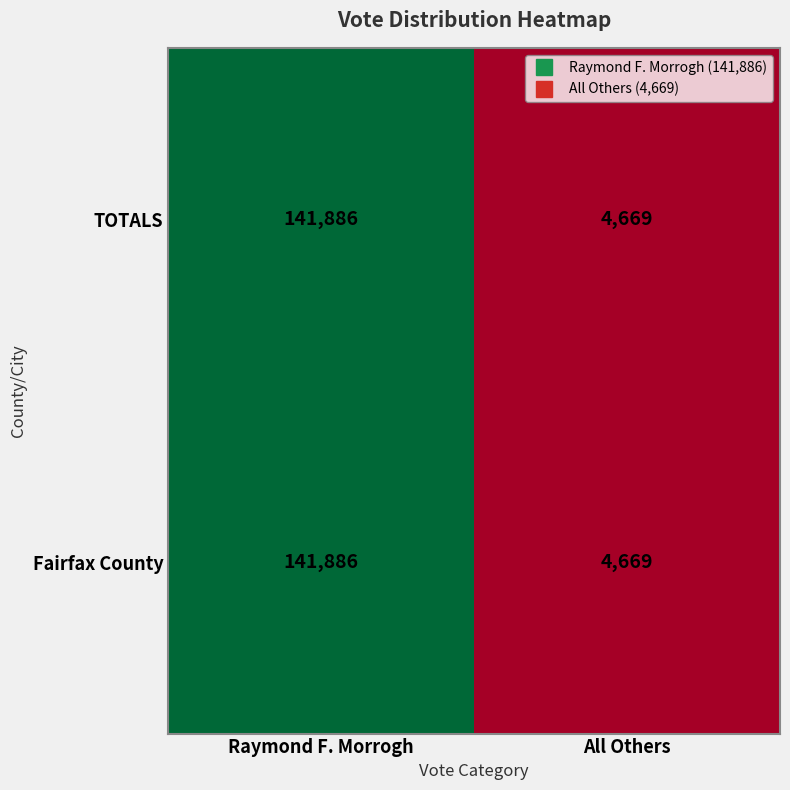

At which category does the chart reach its peak across all series?

Raymond F. Morrogh